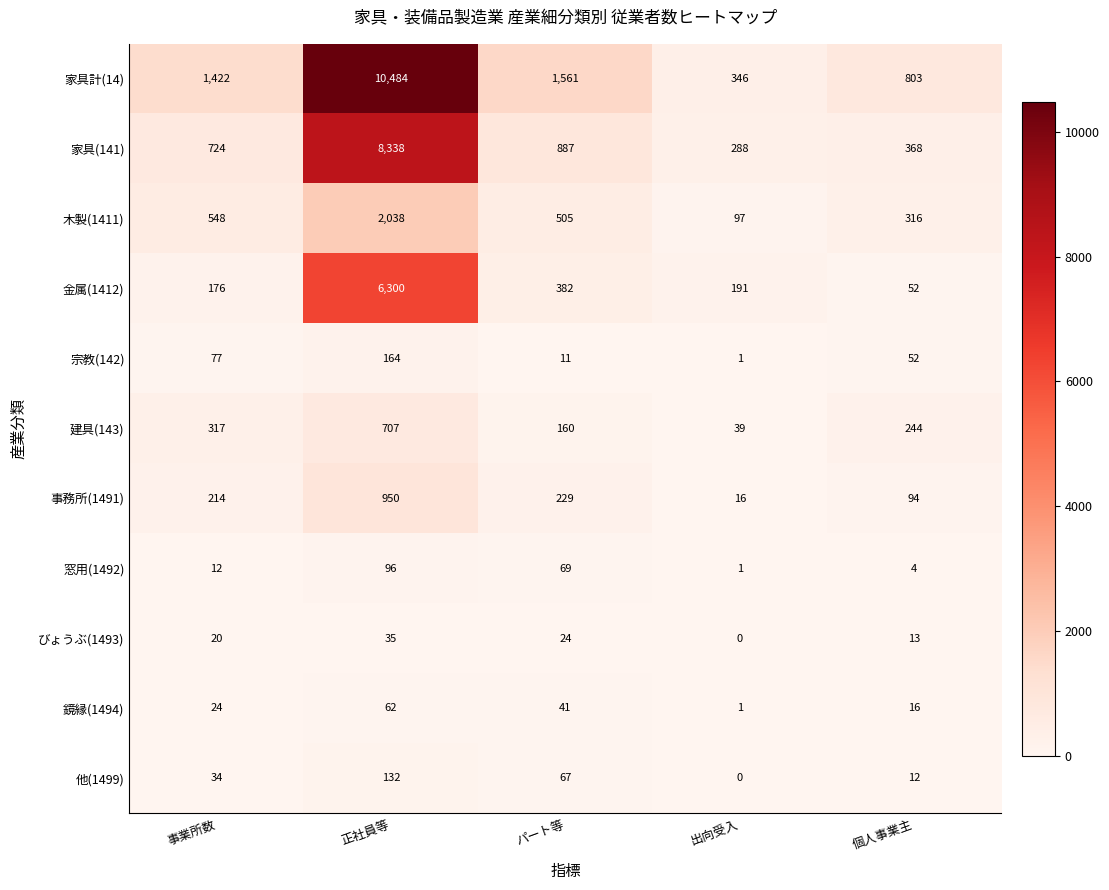

What is the average value of the 木製(1411) series?

701